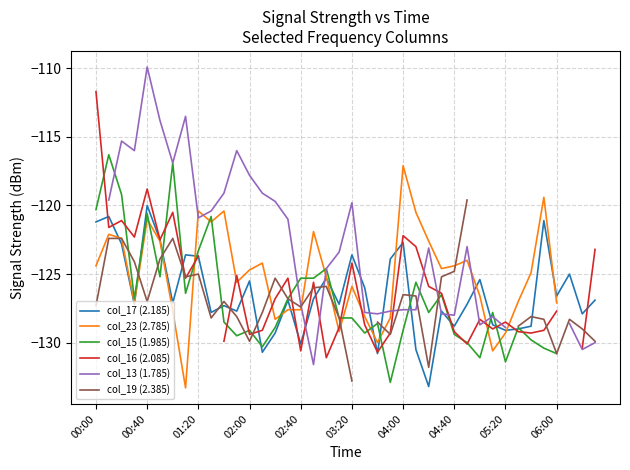

What is the lowest value of the col_17 (2.185) series?

-133.2